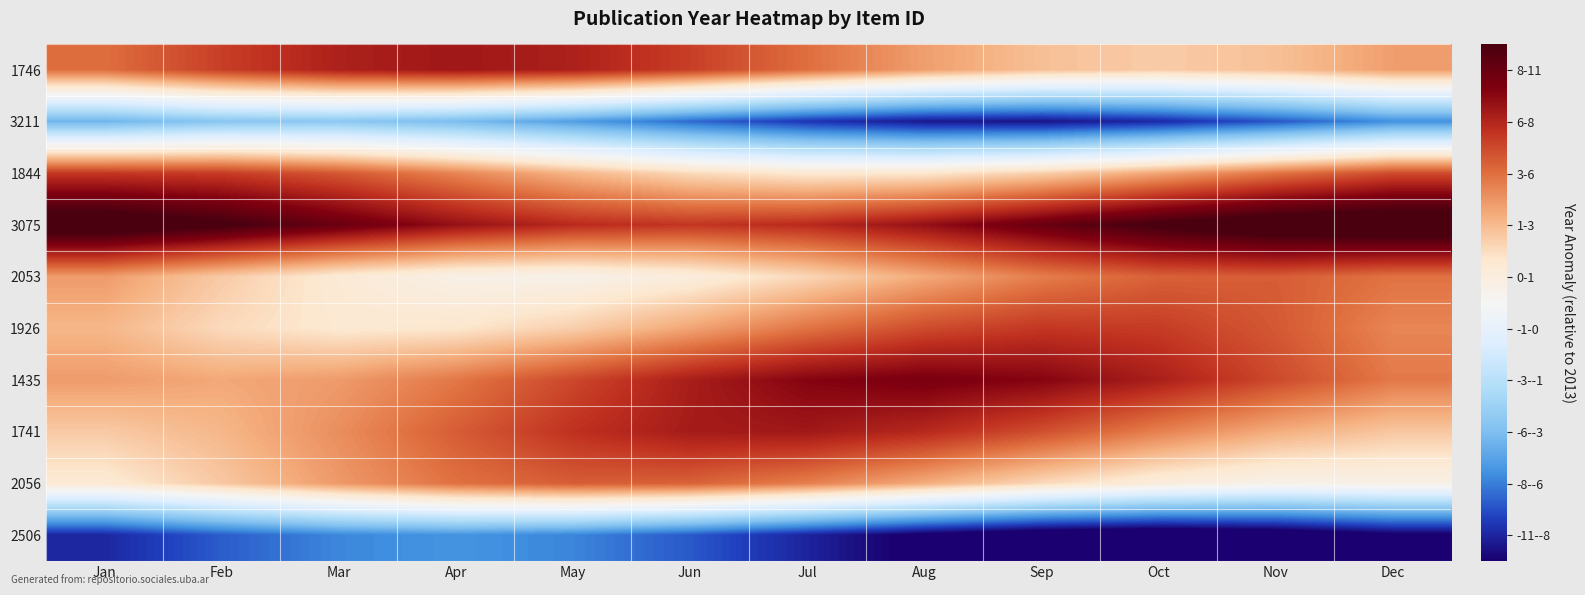

Reading left to right, transcribe all the data shown in this chart.

1746: Jan=5.0	Feb=6.2	Mar=7.2	Apr=7.5	May=7.2	Jun=6.2	Jul=5.0	Aug=3.8	Sep=2.8	Oct=2.5	Nov=2.8	Dec=3.7
3211: Jan=-5.4	Feb=-4.6	Mar=-4.5	Apr=-5.1	May=-6.1	Jun=-7.4	Jul=-8.6	Aug=-9.4	Sep=-9.5	Oct=-8.9	Nov=-7.9	Dec=-6.6
1844: Jan=6.5	Feb=6.3	Mar=5.6	Apr=4.4	May=3.1	Jun=2.1	Jul=1.5	Aug=1.7	Sep=2.4	Oct=3.6	Nov=4.9	Dec=5.9
3075: Jan=11.2	Feb=10.2	Mar=9.0	Apr=7.7	May=6.8	Jun=6.5	Jul=6.8	Aug=7.8	Sep=9.0	Oct=10.3	Nov=11.2	Dec=11.5
2053: Jan=3.8	Feb=2.5	Mar=1.4	Apr=0.6	May=0.5	Jun=1.1	Jul=2.2	Aug=3.5	Sep=4.6	Oct=5.4	Nov=5.5	Dec=4.9
1926: Jan=3.1	Feb=2.1	Mar=1.5	Apr=1.7	May=2.4	Jun=3.6	Jul=4.9	Aug=5.9	Sep=6.5	Oct=6.3	Nov=5.6	Dec=4.4
1435: Jan=3.8	Feb=3.5	Mar=3.8	Apr=4.8	May=6.0	Jun=7.3	Jul=8.2	Aug=8.5	Sep=8.2	Oct=7.2	Nov=6.0	Dec=4.7
1741: Jan=2.5	Feb=3.1	Mar=4.2	Apr=5.5	May=6.6	Jun=7.4	Jul=7.5	Aug=6.9	Sep=5.8	Oct=4.5	Nov=3.4	Dec=2.6
2056: Jan=1.4	Feb=2.6	Mar=3.9	Apr=4.9	May=5.5	Jun=5.3	Jul=4.6	Aug=3.4	Sep=2.1	Oct=1.1	Nov=0.5	Dec=0.7
2506: Jan=-9.0	Feb=-7.7	Mar=-6.8	Apr=-6.5	May=-6.9	Jun=-7.8	Jul=-9.0	Aug=-10.3	Sep=-11.2	Oct=-11.5	Nov=-11.1	Dec=-10.2